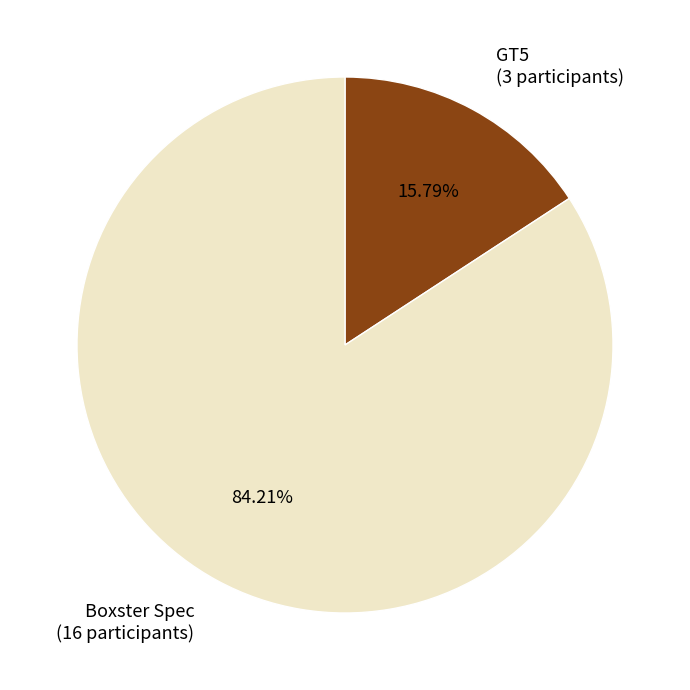

To the nearest percent, what is the combined percentage of Boxster Spec and GT5?

100%